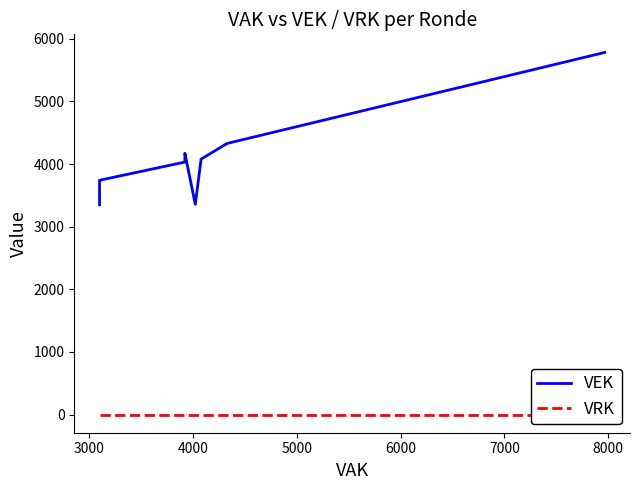

True or false: VRK has more than 0 points higher than both neighbors.

False